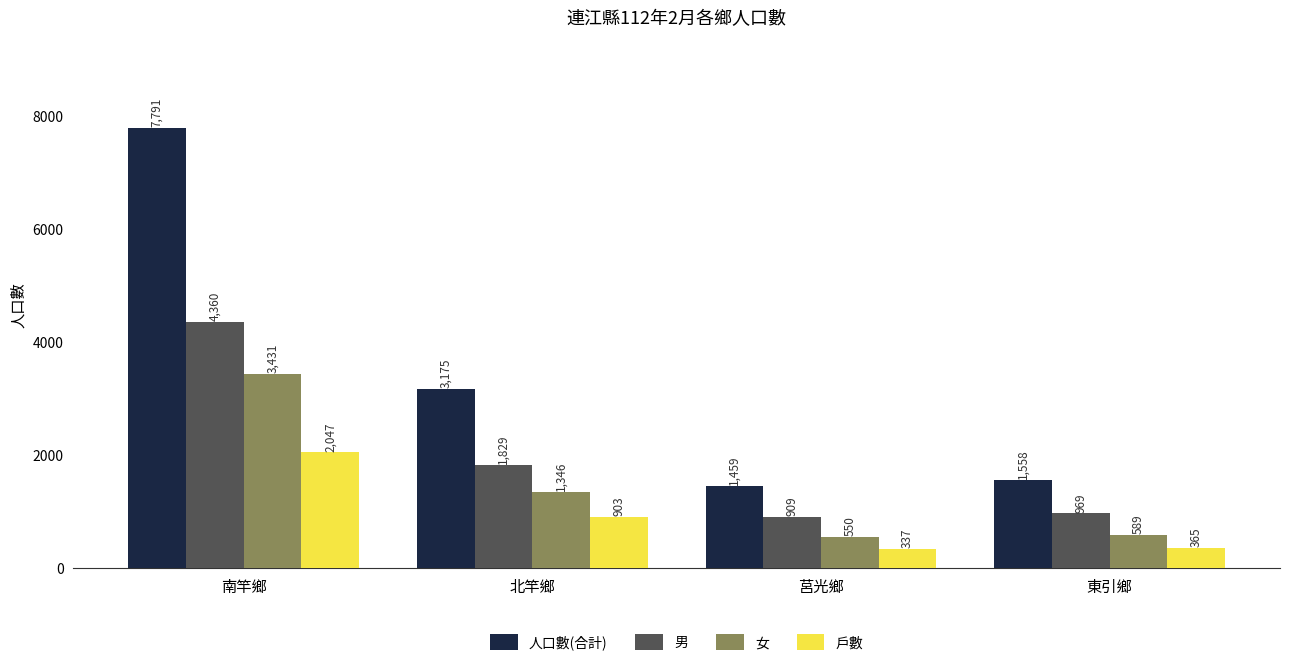

What is the maximum value for 男?

4360